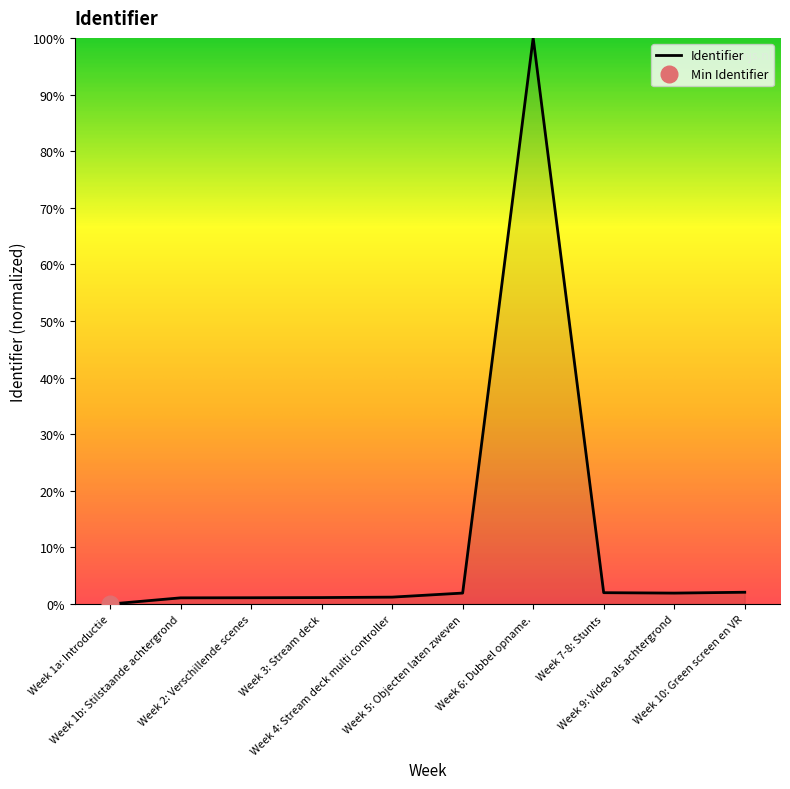

What is the approximate value at Week 6: Dubbel opname.?

100.0